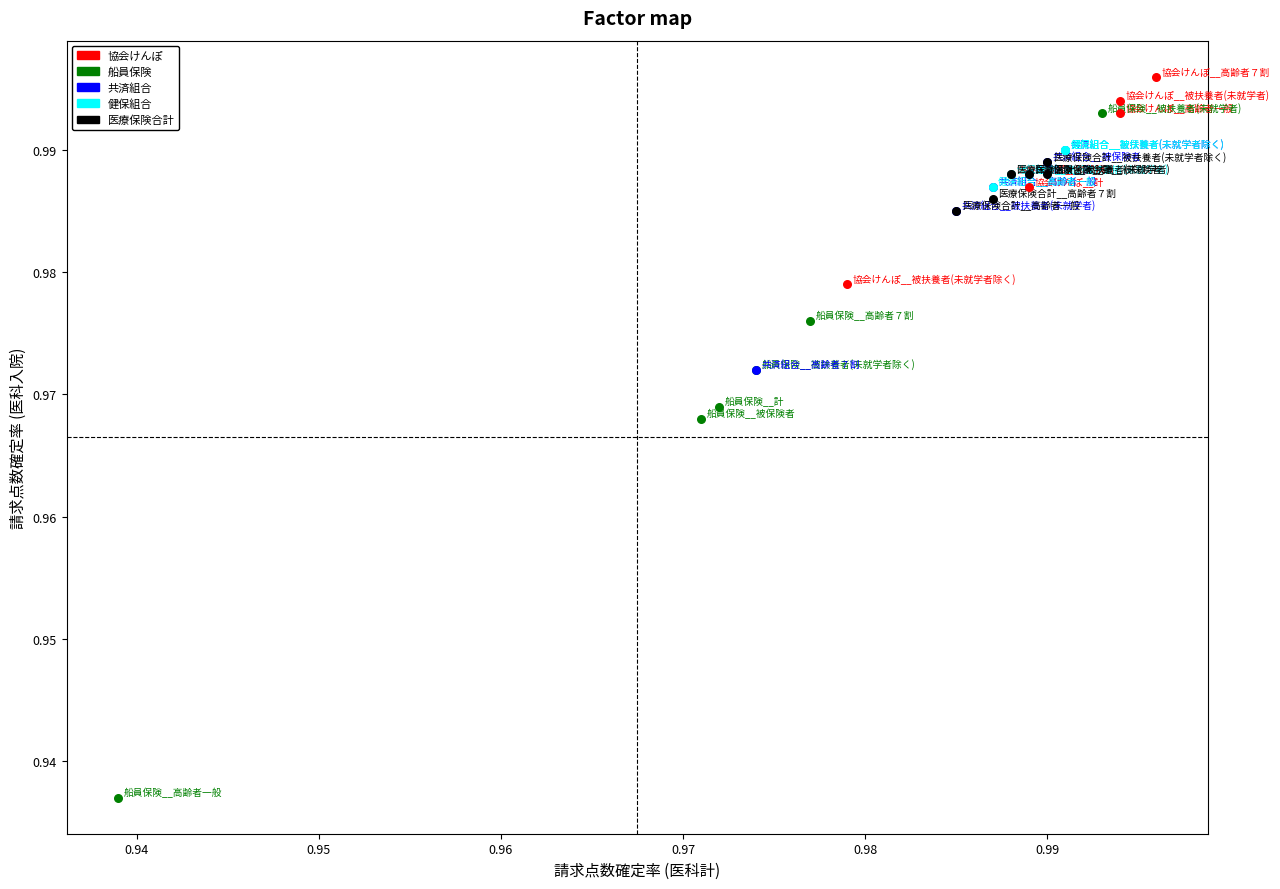

Which series reaches the minimum Y coordinate?

船員保険